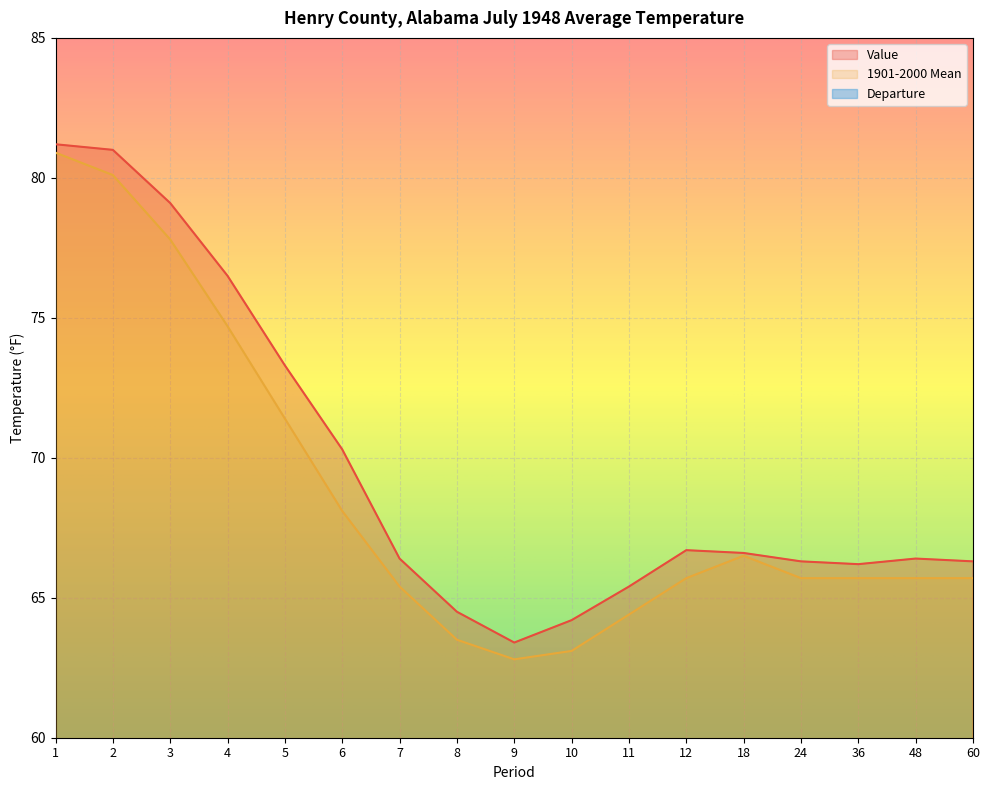

True or false: Value and Departure intersect in this chart.

False